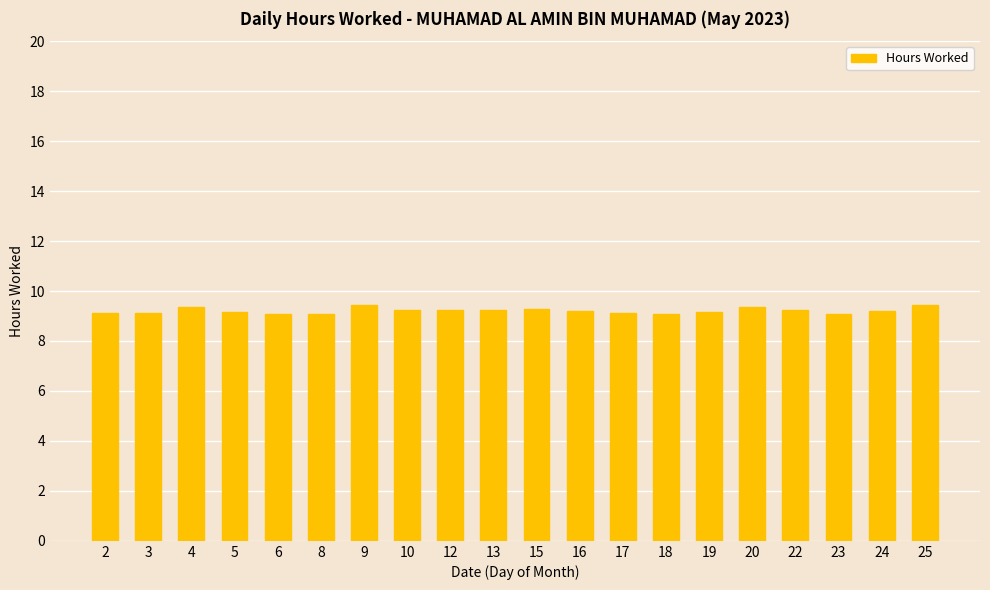

What is the value of the 20th bar from the left?

9.4